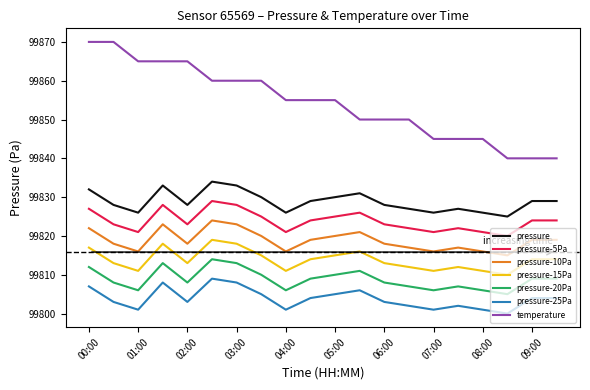

Which series has the largest total across all categories?

temperature